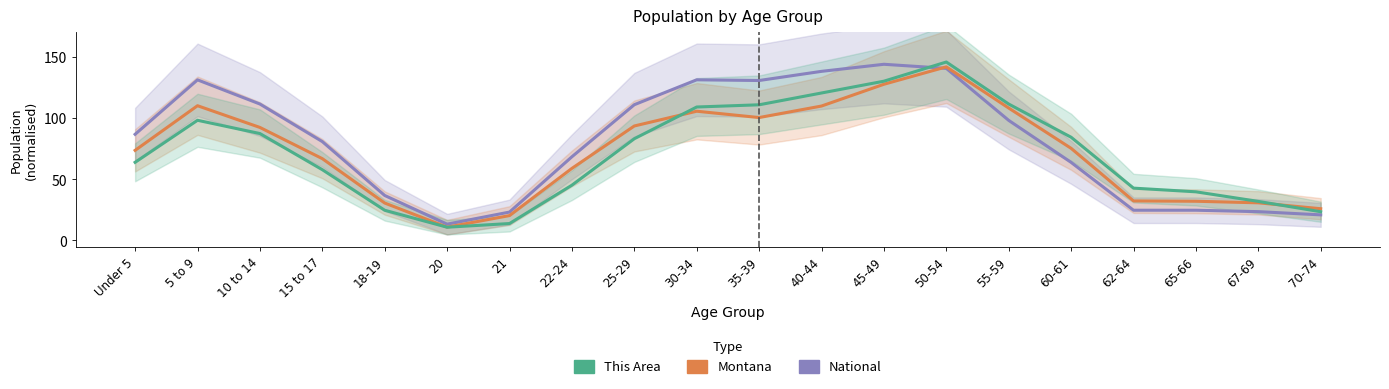

At how many categories does at least one series exceed 36?

16